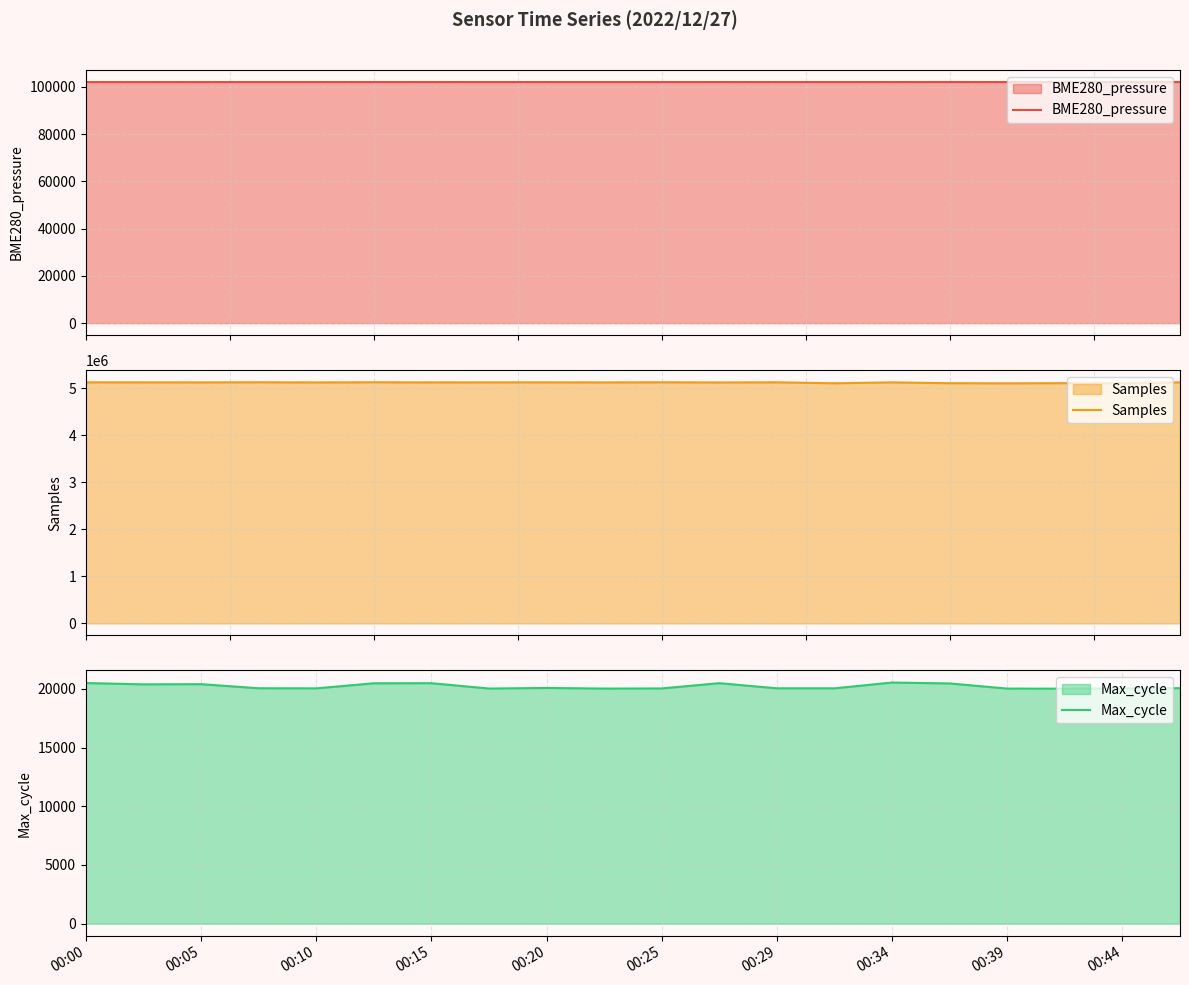

At 00:44, list the series in order from largest to smallest.

Samples, BME280_pressure, Max_cycle